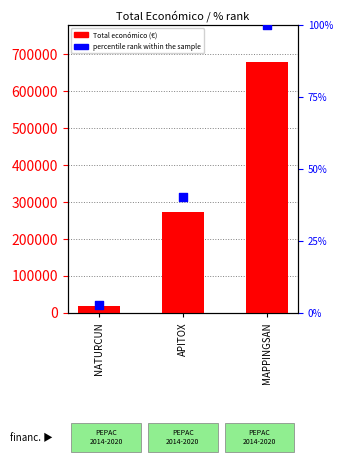

Which series has the largest Y range (max minus min)?

Total económico